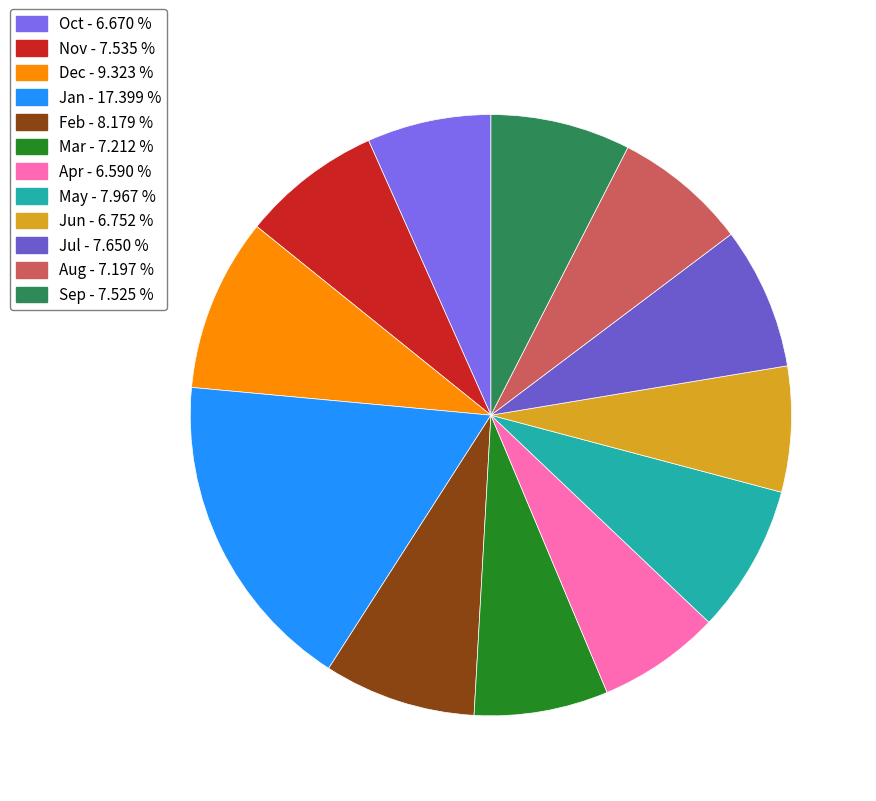

Is there a majority slice in this chart?

No